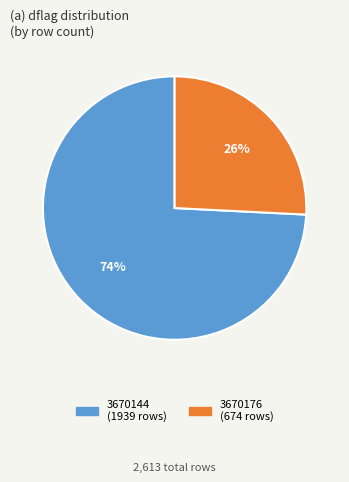

To the nearest percent, what portion does 3670144 represent?

74%